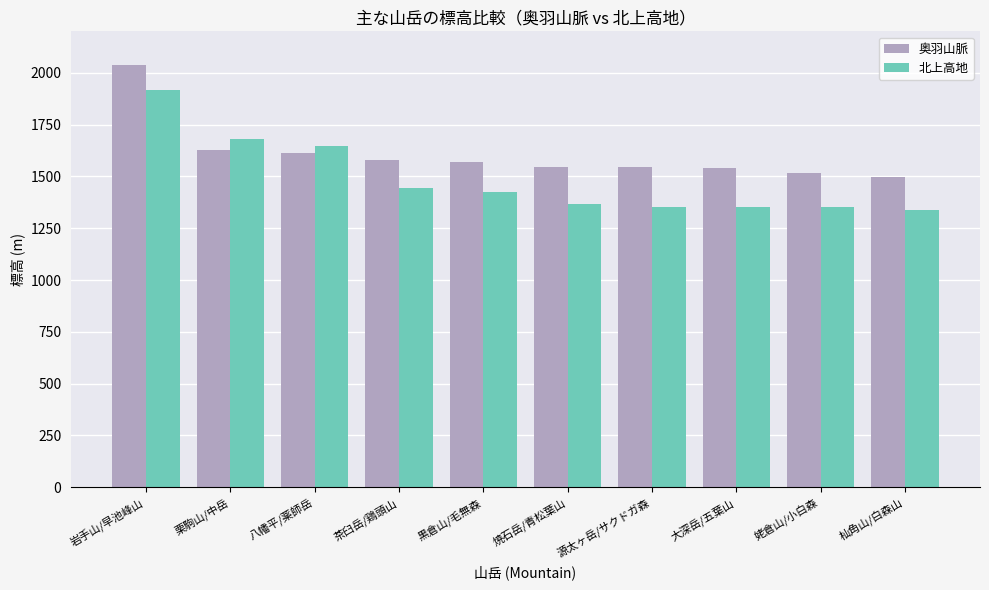

What is the value of the 奥羽山脈 bar at the 2nd from the left?

1626